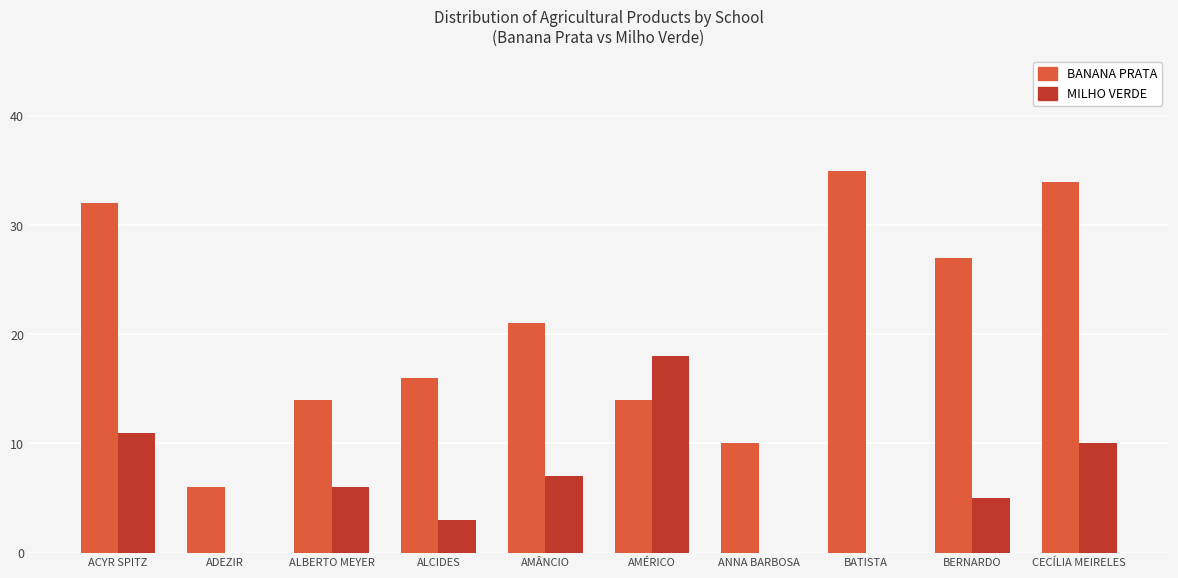

What are all the series names shown in the legend?

BANANA PRATA, MILHO VERDE